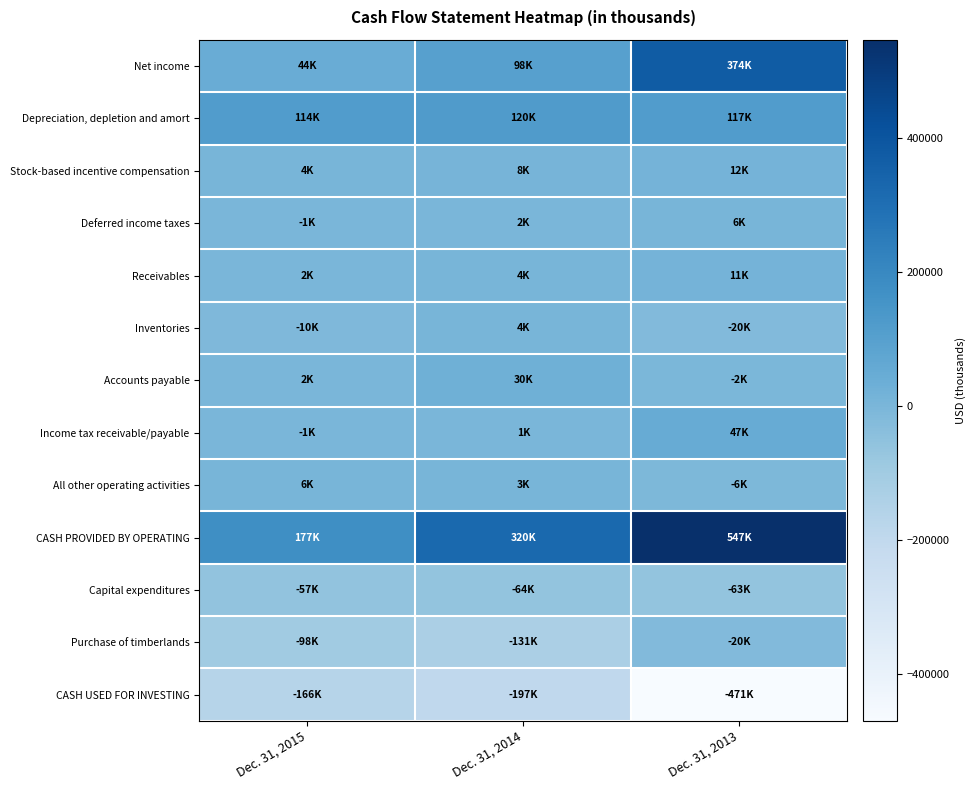

Which series has the largest total across all categories?

CASH PROVIDED BY OPERATING